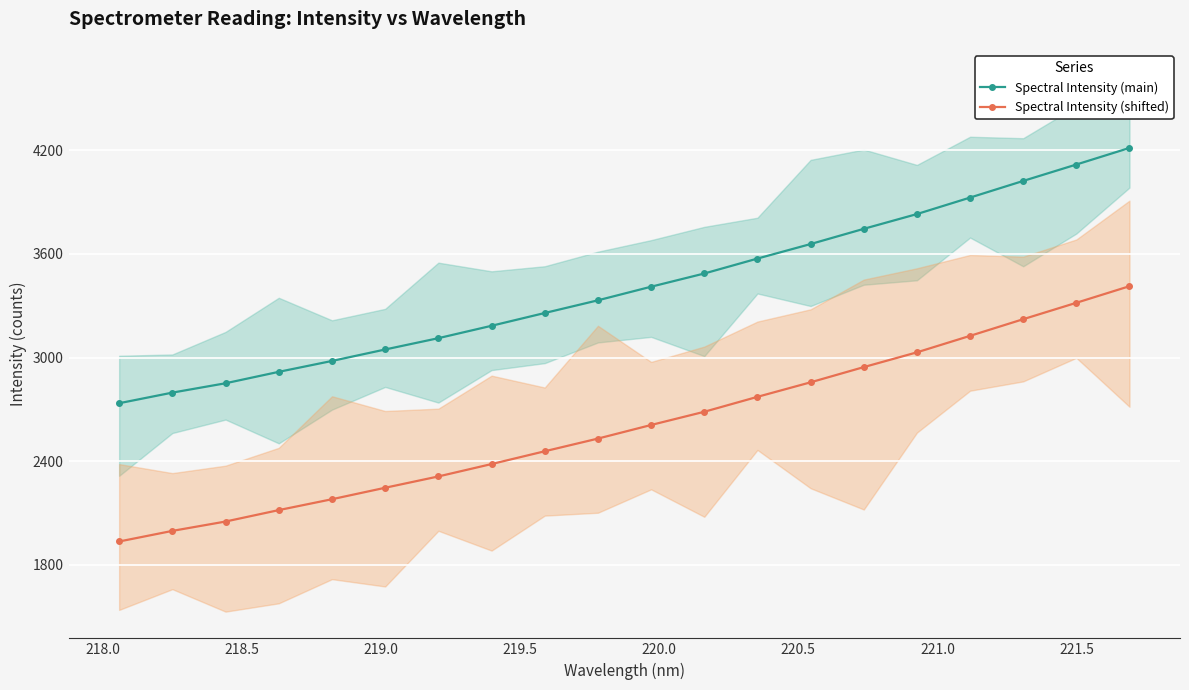

True or false: Spectral Intensity (main) and Spectral Intensity (shifted) intersect in this chart.

False